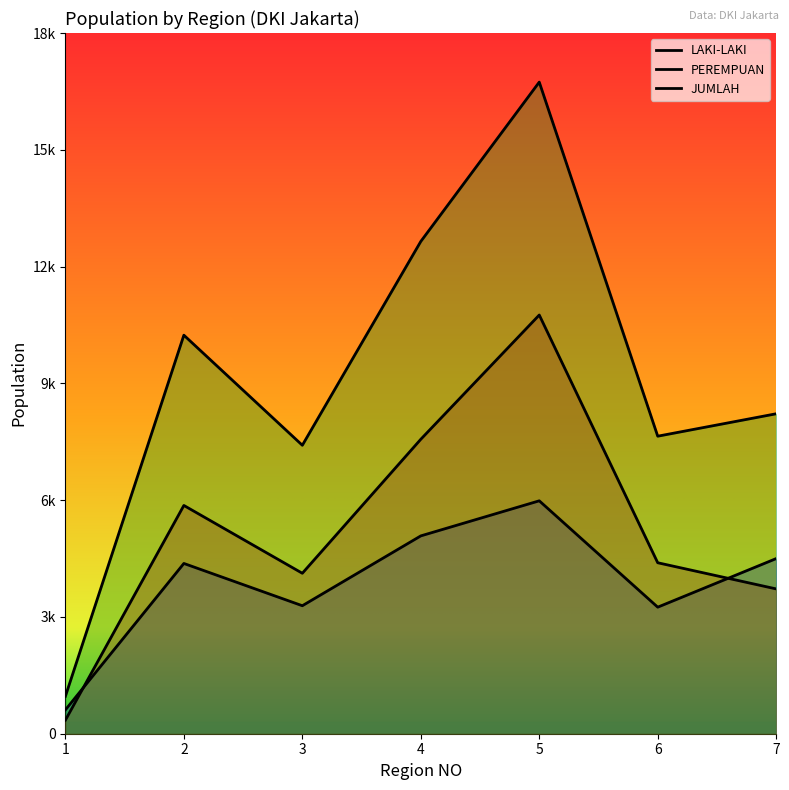

Where does the PEREMPUAN series first go above 4392?

2